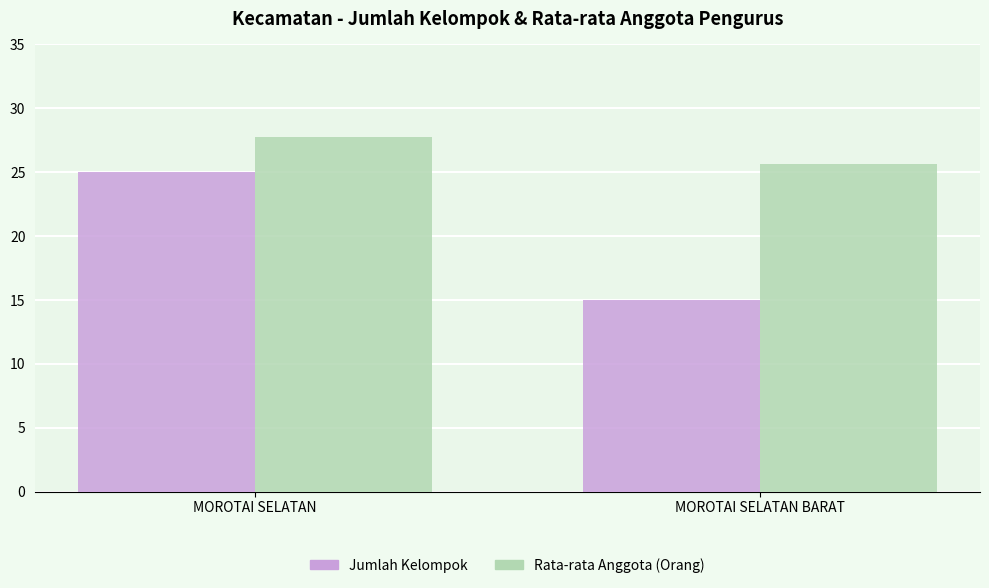

Reading right to left, extract all data points from this chart.

Jumlah Kelompok: MOROTAI SELATAN BARAT=15.0	MOROTAI SELATAN=25.0
Rata-rata Anggota (Orang): MOROTAI SELATAN BARAT=25.6	MOROTAI SELATAN=27.8